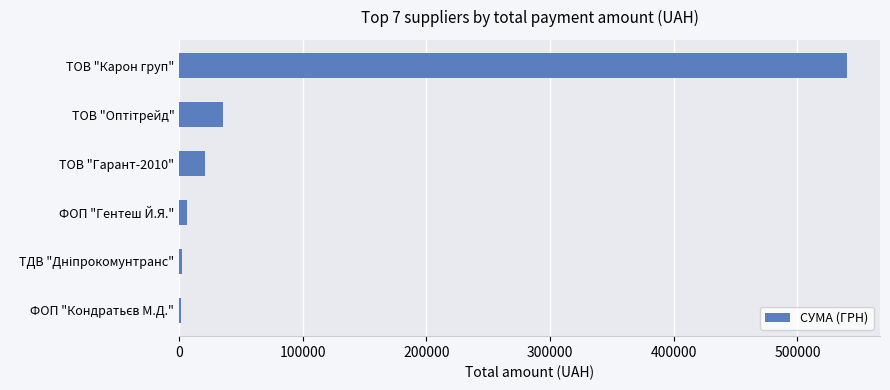

What is the ratio of the value at ТОВ "Карон груп" to the value at ТОВ "Гарант-2010"?

26.4